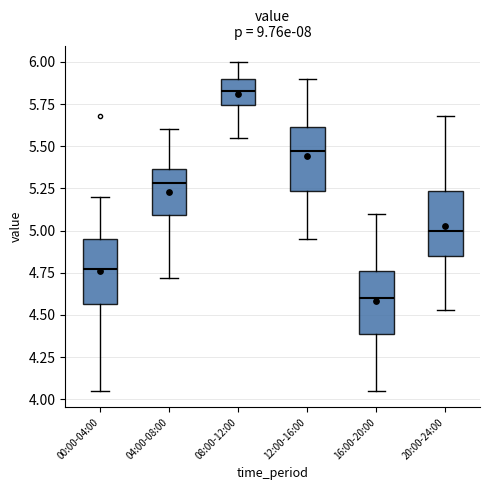

Which box's median line is the lowest?

16:00-20:00